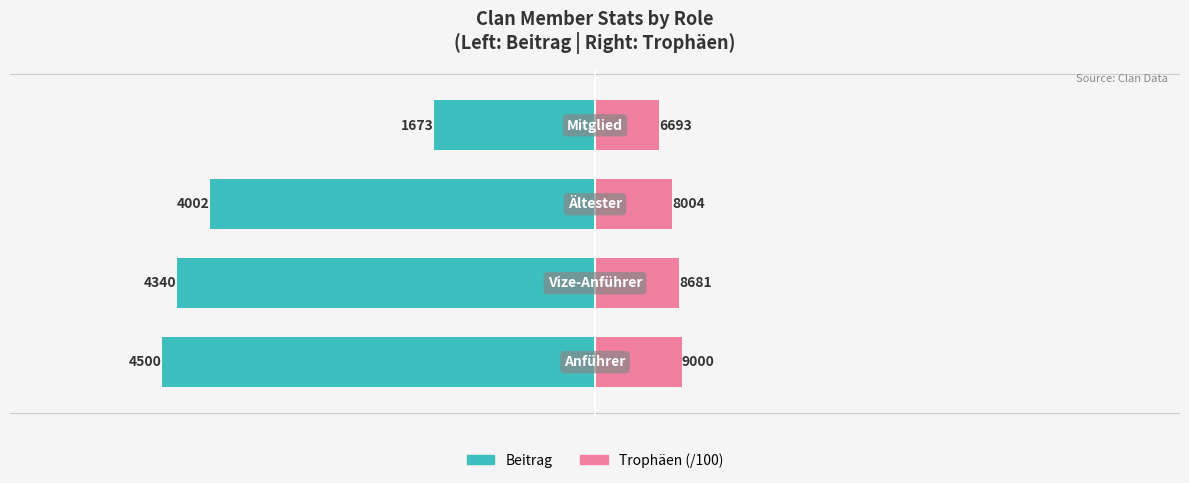

How many data points does each series have?

4